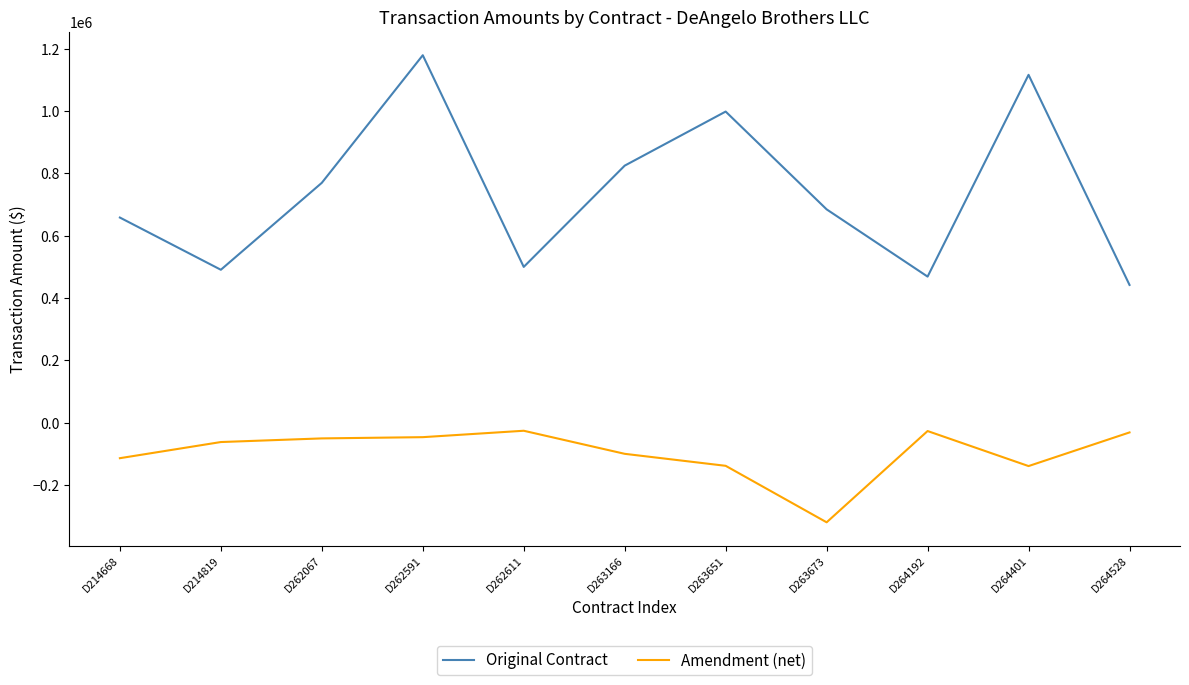

At which label does Original Contract reach its peak?

D262591